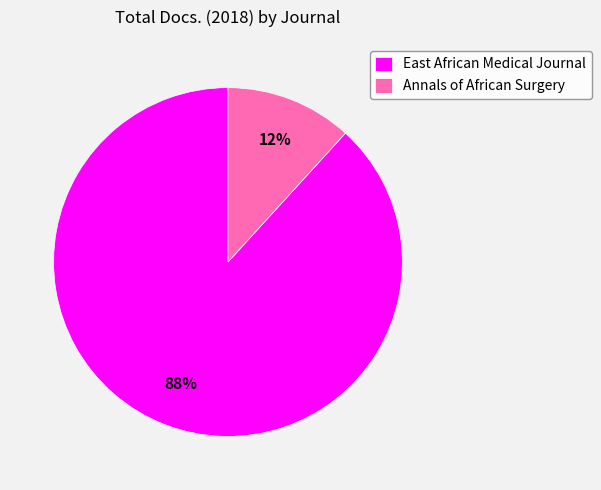

What is the largest slice in the pie chart?

East African Medical Journal